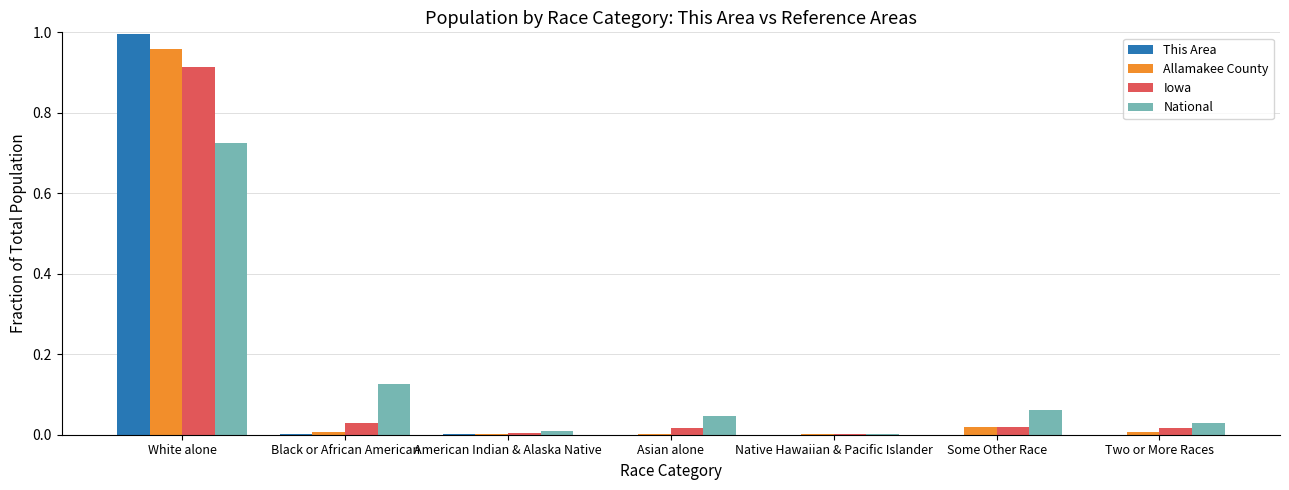

Is it true that This Area equals 0.5 at Asian alone?

False